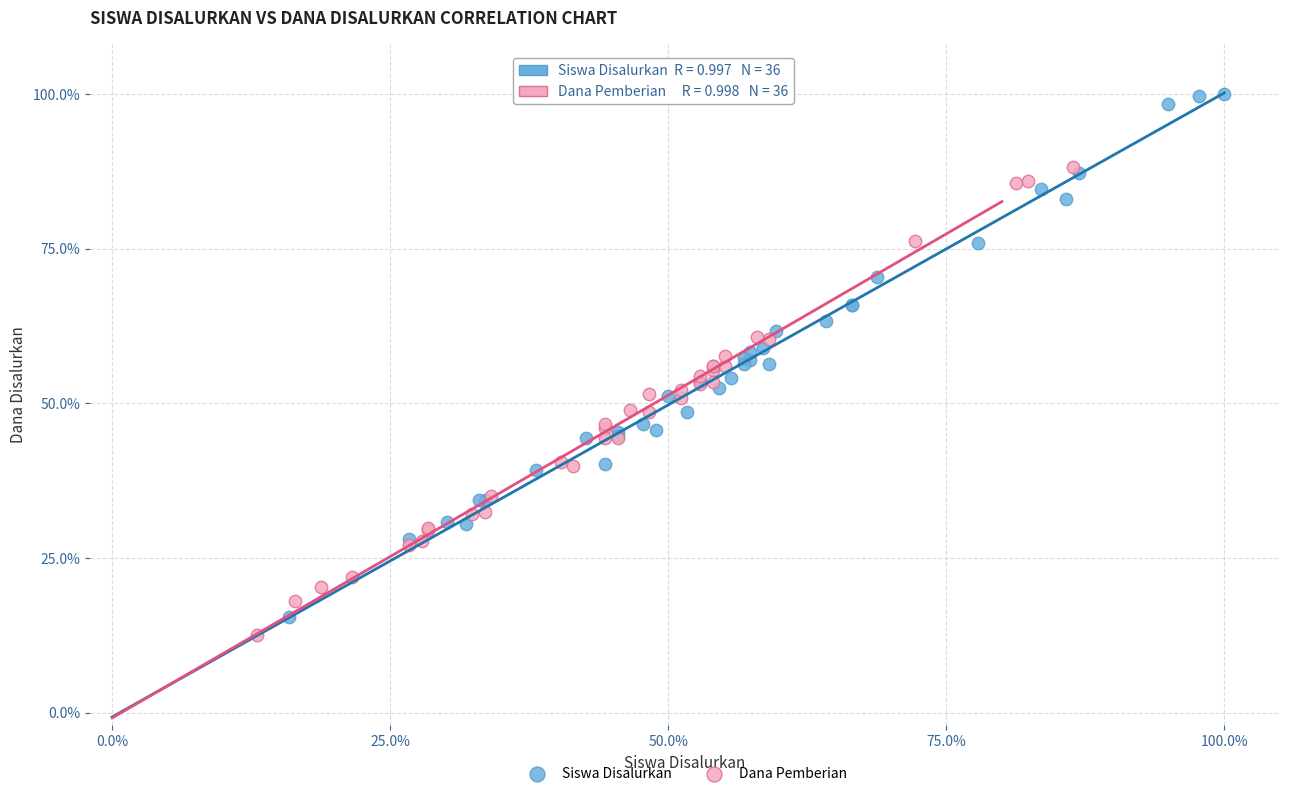

Which series contains the lowest Y value?

Dana Pemberian